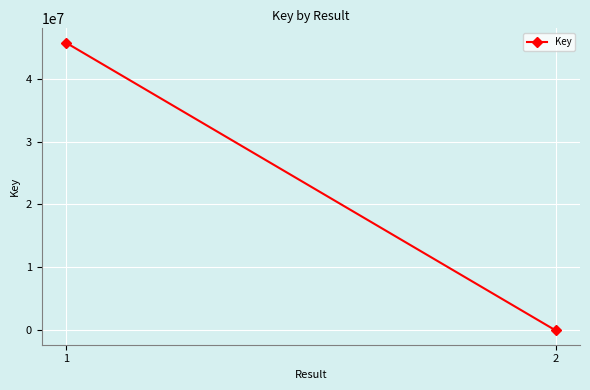

Reading left to right, transcribe all the data shown in this chart.

45698372	2570